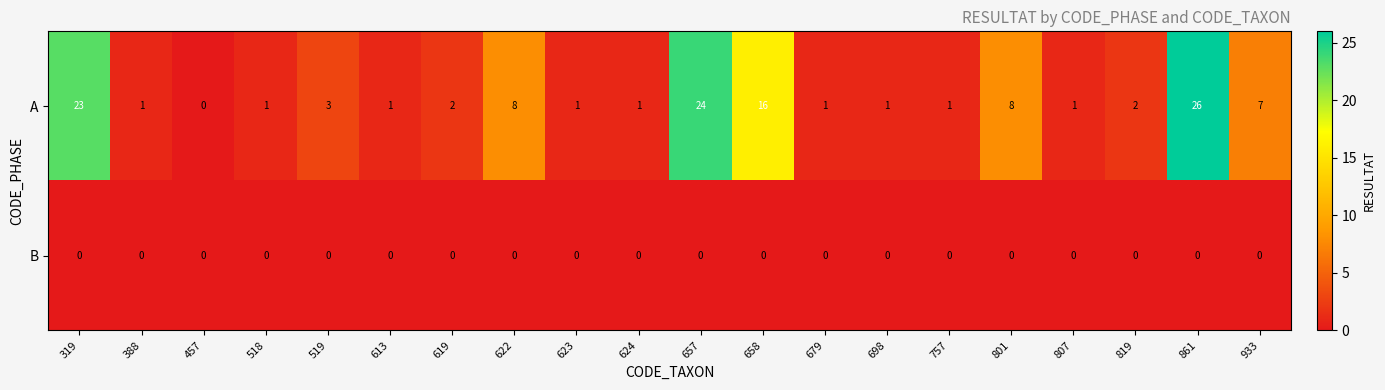

Count the number of data series in this chart.

2